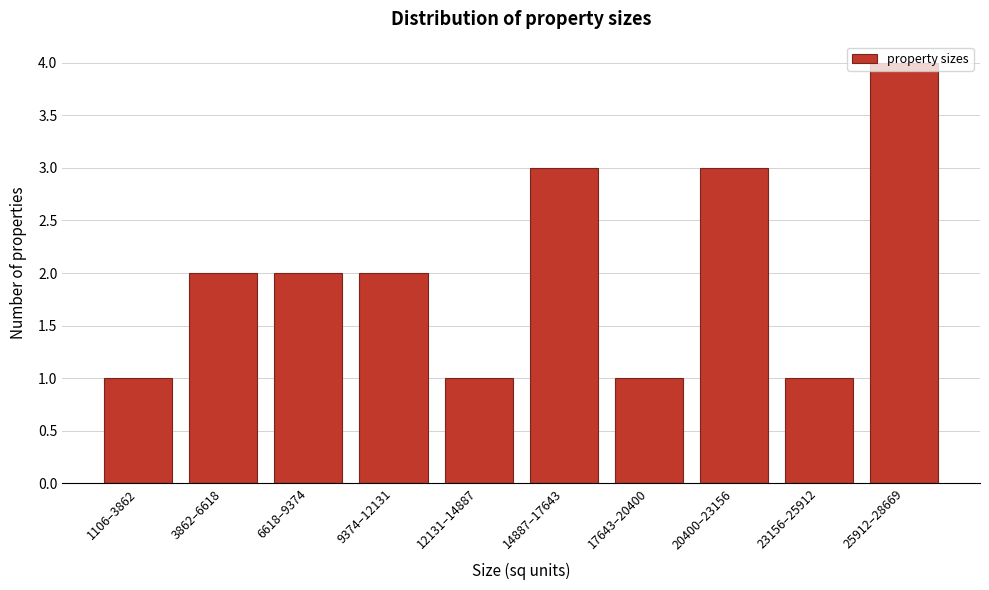

What is the sum of all values?

20